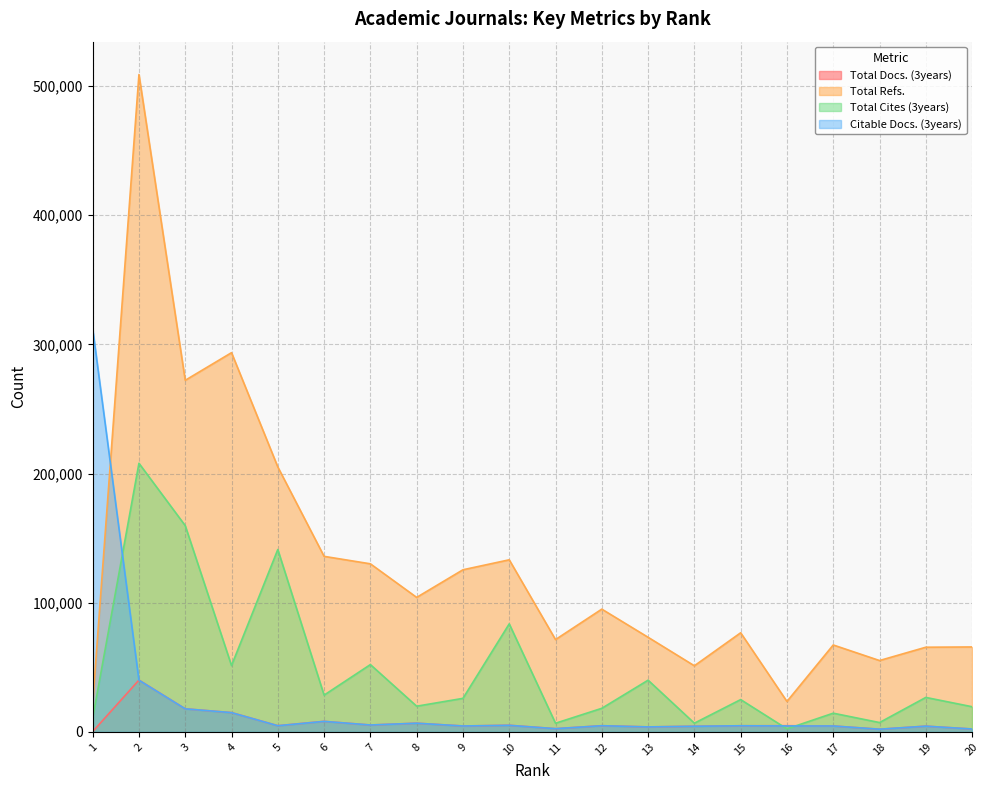

At which category does Total Docs. (3years) reach its first local valley?

5